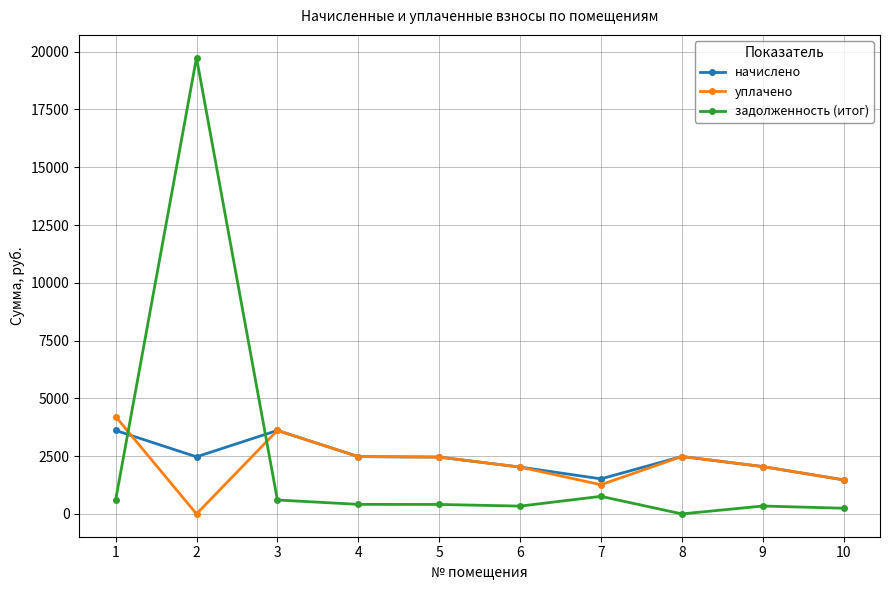

Which series has the largest range (max minus min)?

задолженность (итог)